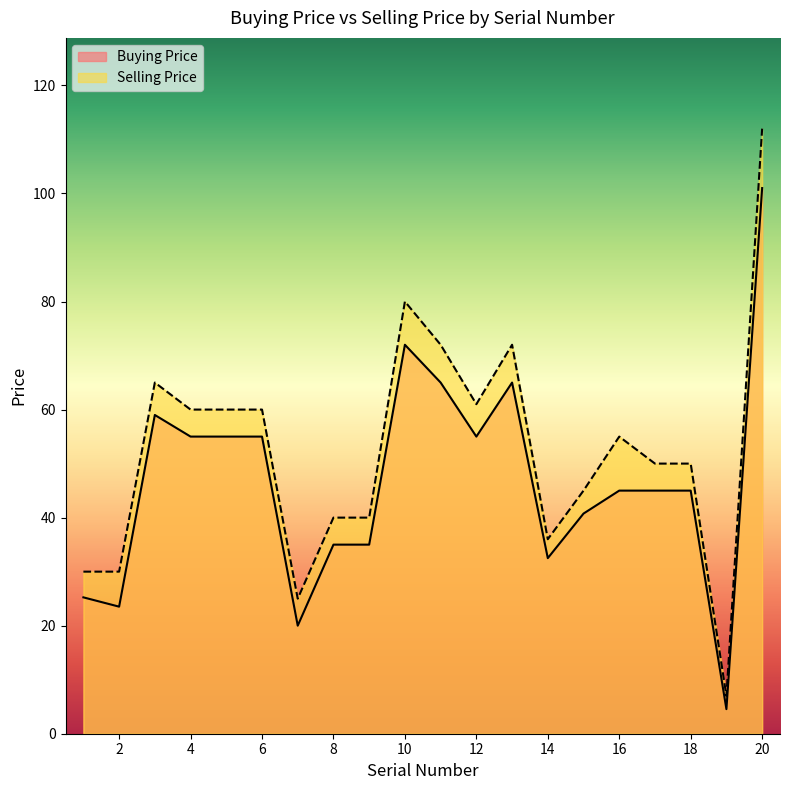

What is the value of the Selling Price point at the 7th from the left?

25.0